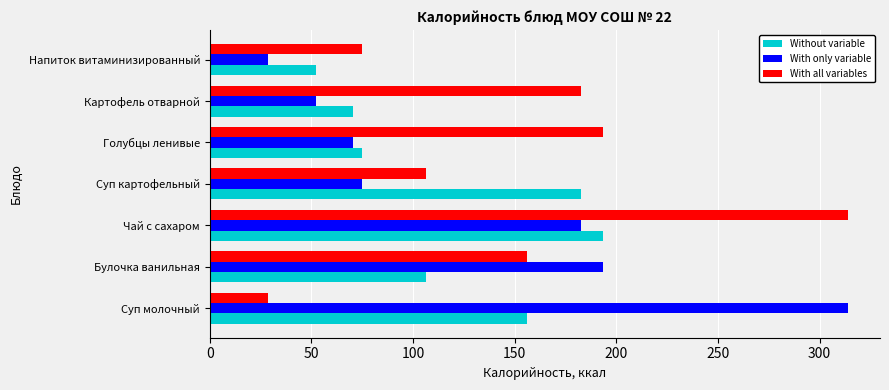

What is the sum of the With only variable values at Голубцы ленивые and Суп молочный?

384.5